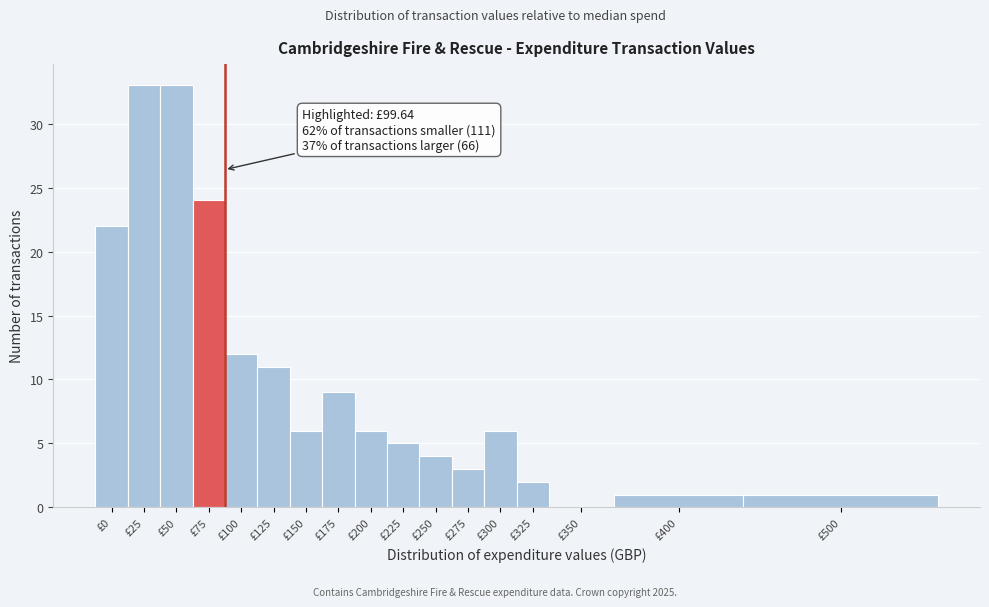

Reading right to left, transcribe all the data shown in this chart.

£500=1	£400=1	£350=0	£325=2	£300=6	£275=3	£250=4	£225=5	£200=6	£175=9	£150=6	£125=11	£100=12	£75=24	£50=33	£25=33	£0=22